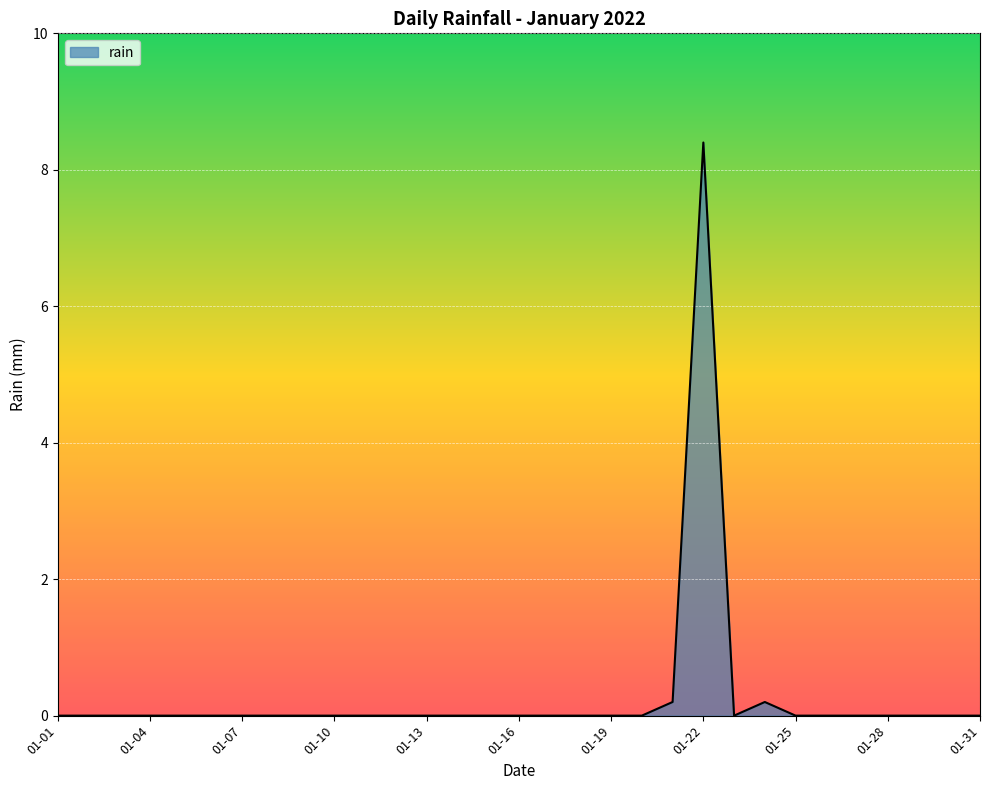

What is the greatest value displayed?

8.4